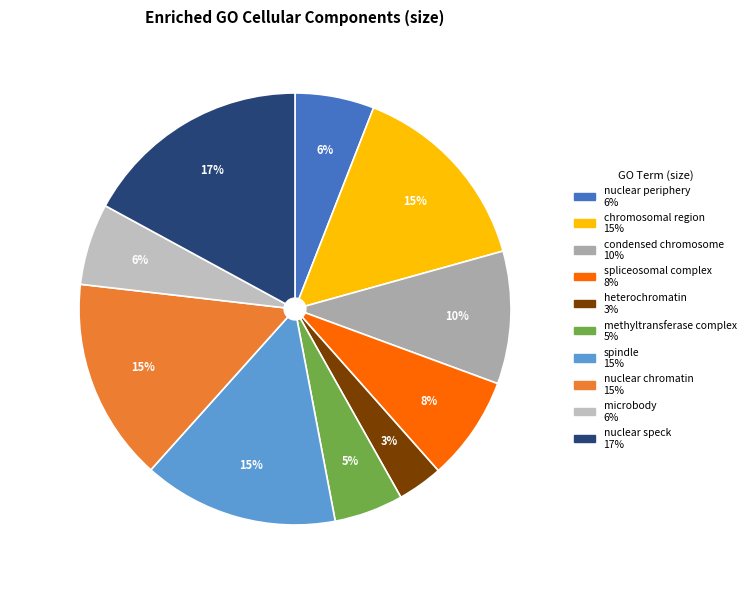

The spindle slice represents 1% of the pie. True or false?

False